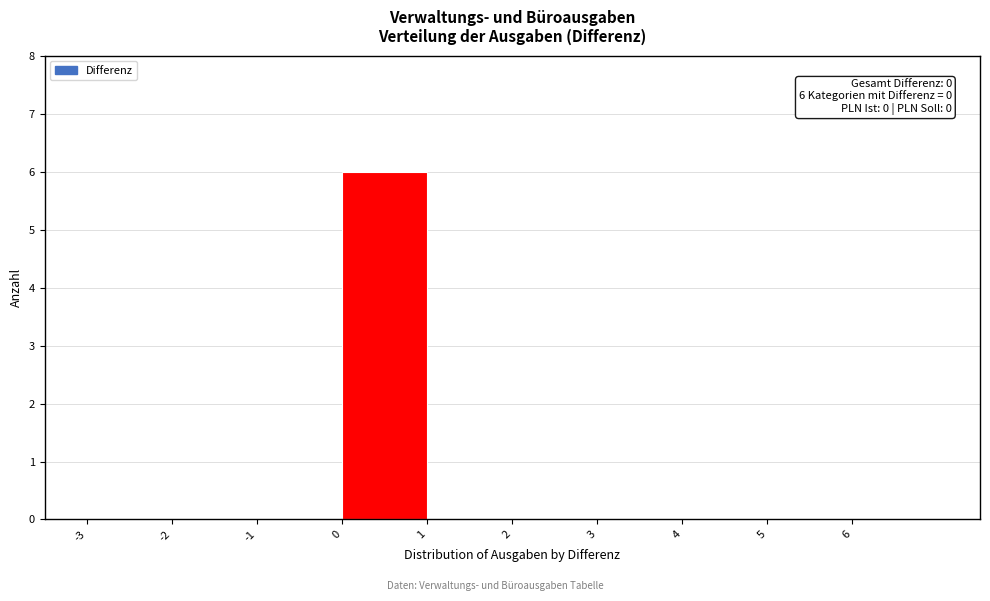

Over which range of the x-axis is the bar tallest?

0 to 1